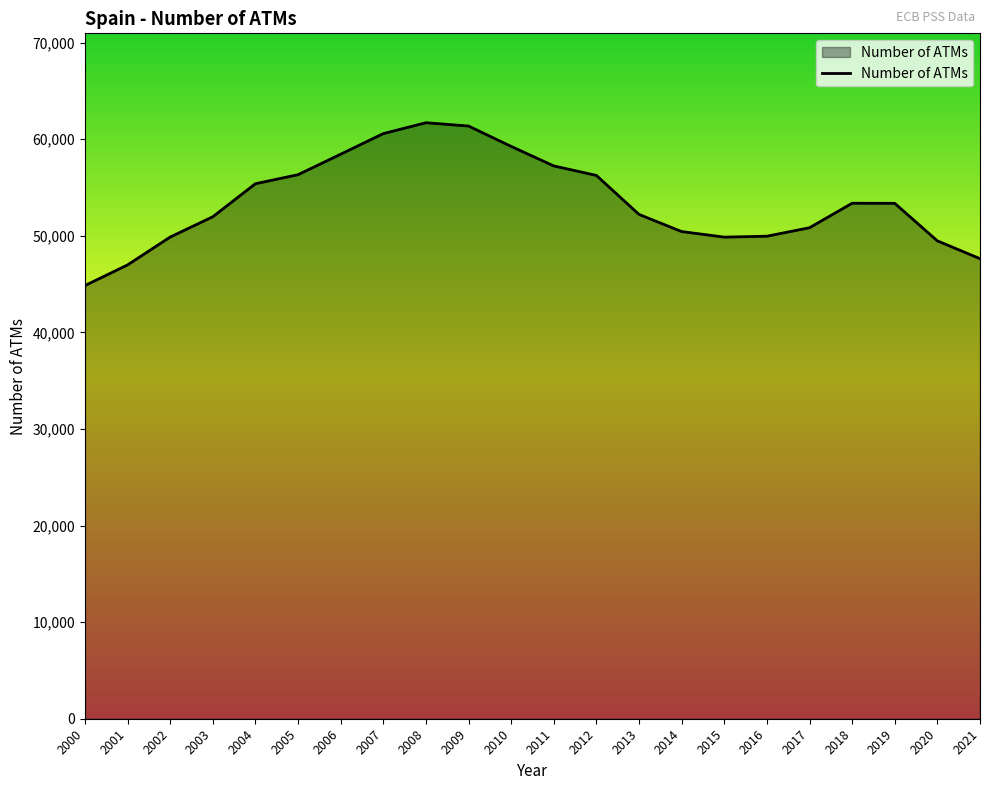

What is the sum of the values at 2012 and 2006?

114712